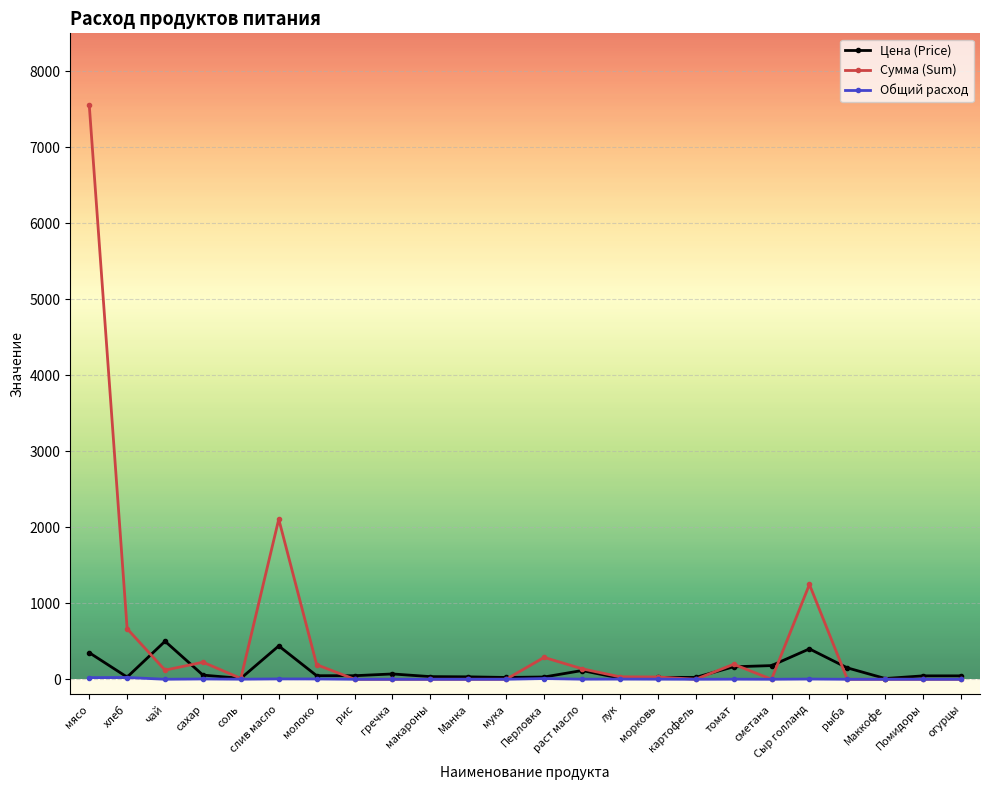

Which category has the highest value in the Сумма (Sum) series?

мясо